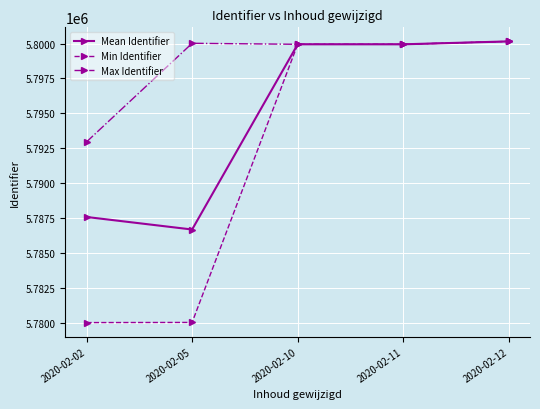

At how many categories does at least one series exceed 5792402?

5